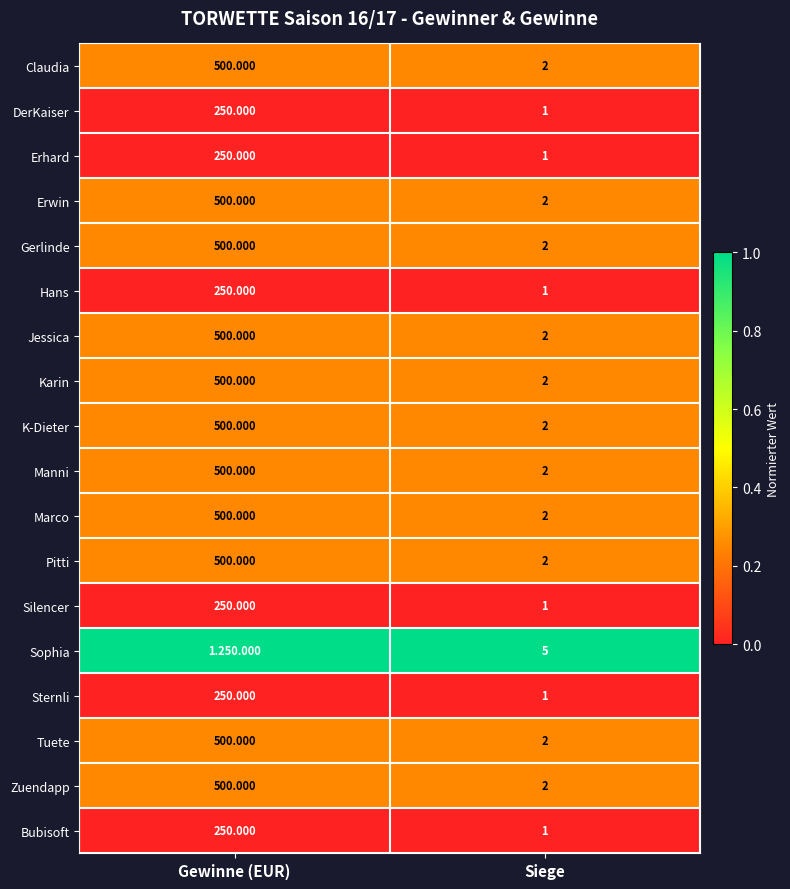

Is the value of Sophia at Siege greater than the value of Erwin at Siege?

Yes